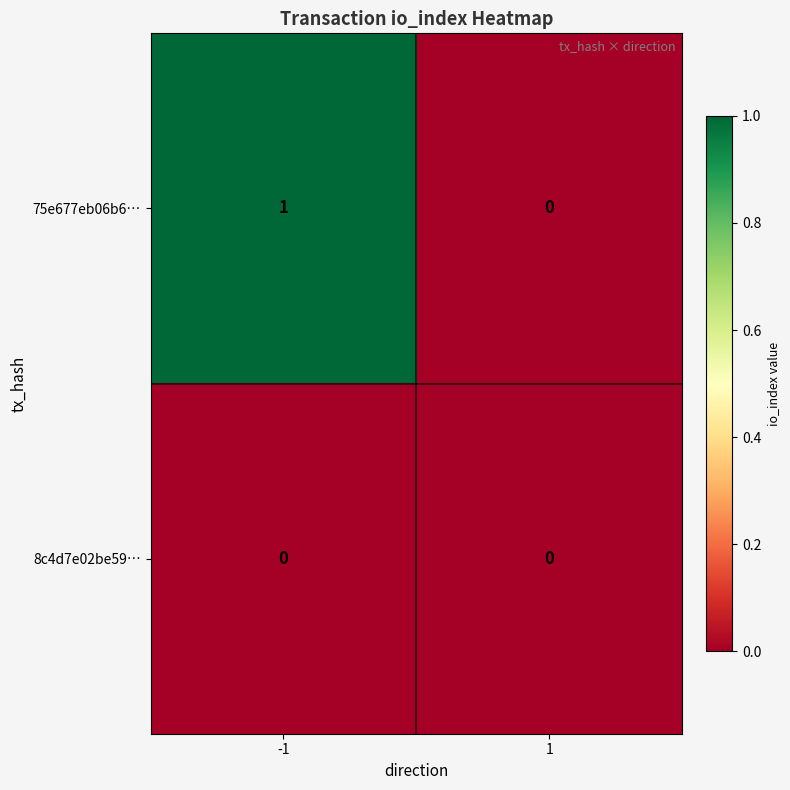

Is it true that 75e677eb06b6… equals 1 at 1?

False